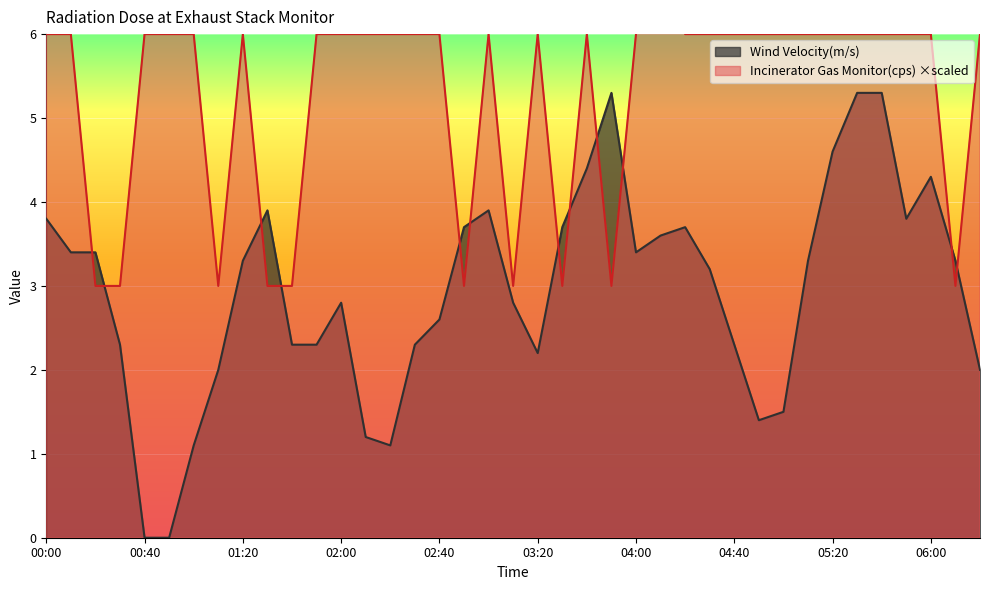

How many times do Incinerator Gas Monitor(cps) and Wind Velocity(m/s) cross each other?

12